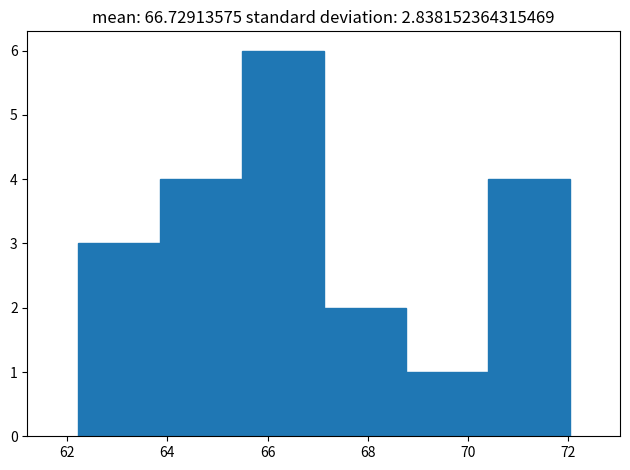

What is the height of the bar covering 67.2 to 68.8 on the x-axis? Neither the bar edges nor the heights are printed on the chart, so give them approximately, as read against the axes.

2